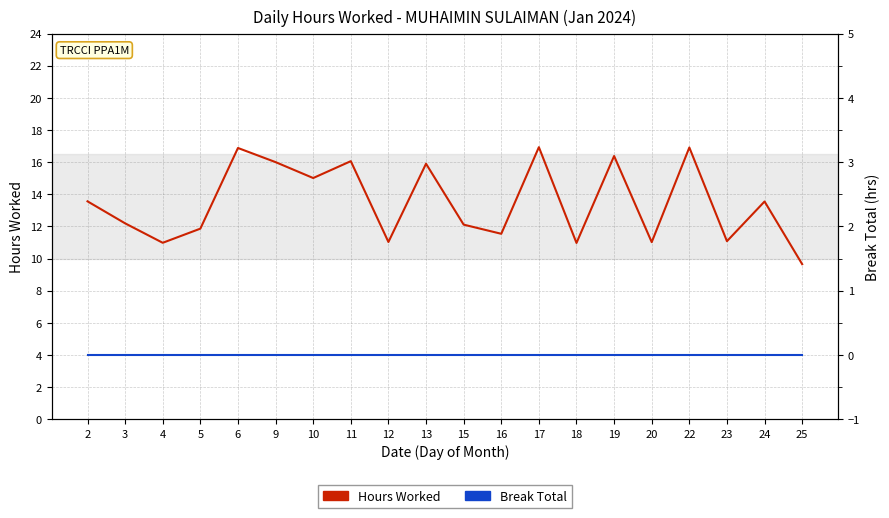

Which category has the lowest value in the Break Total series?

2